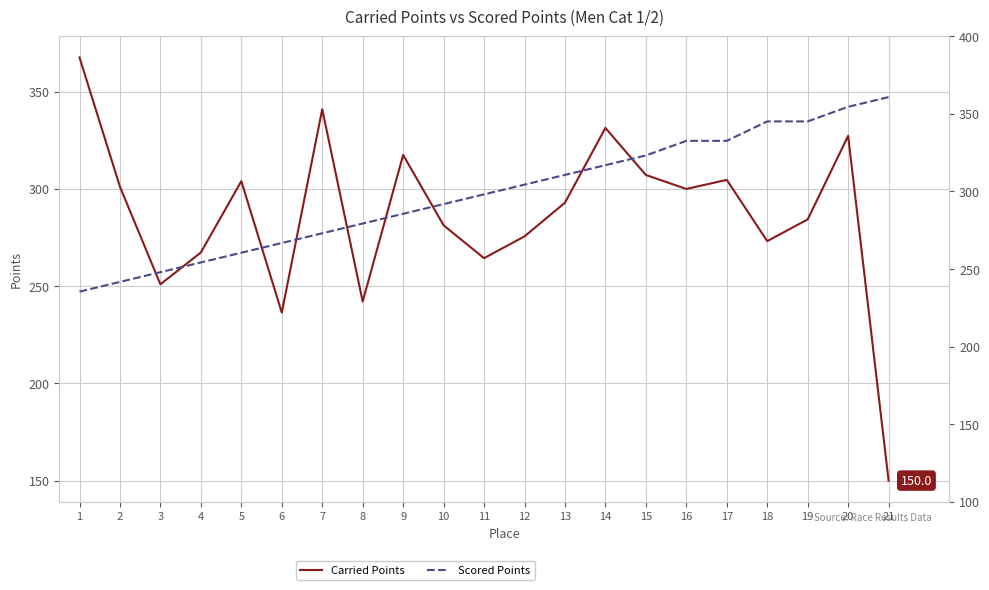

List the series in order of their overall mean, lowest first.

Carried Points, Scored Points